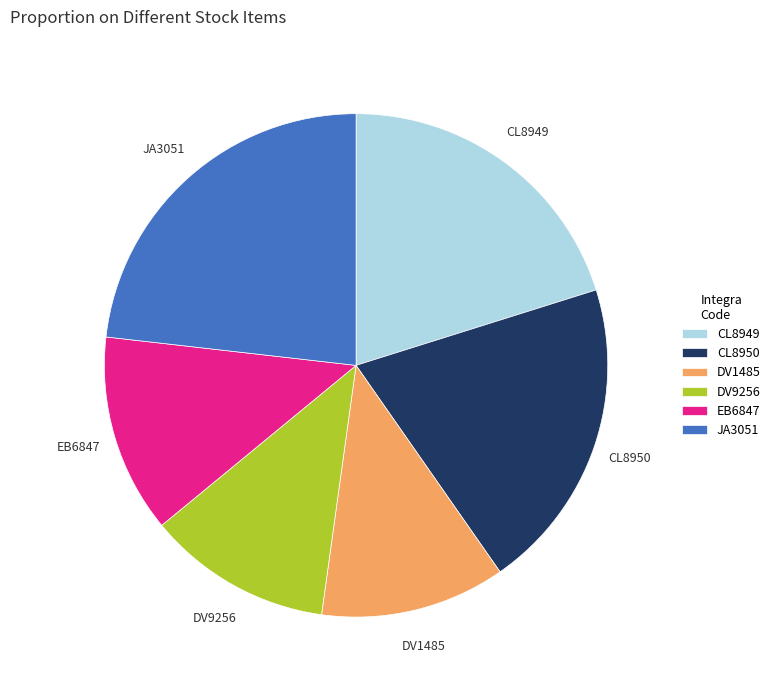

Approximately how many times larger is the value at CL8950 compared to EB6847?

1.6